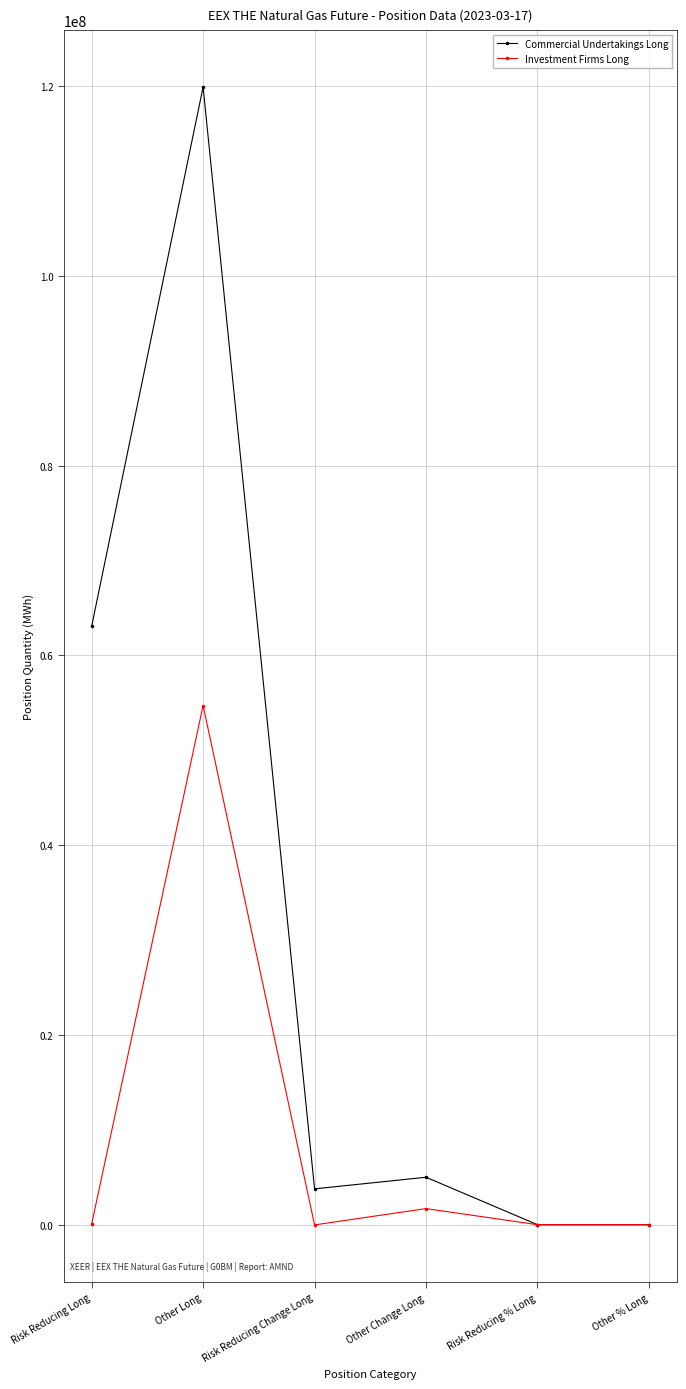

What is the label of the 3rd point from the left?

Risk Reducing Change Long